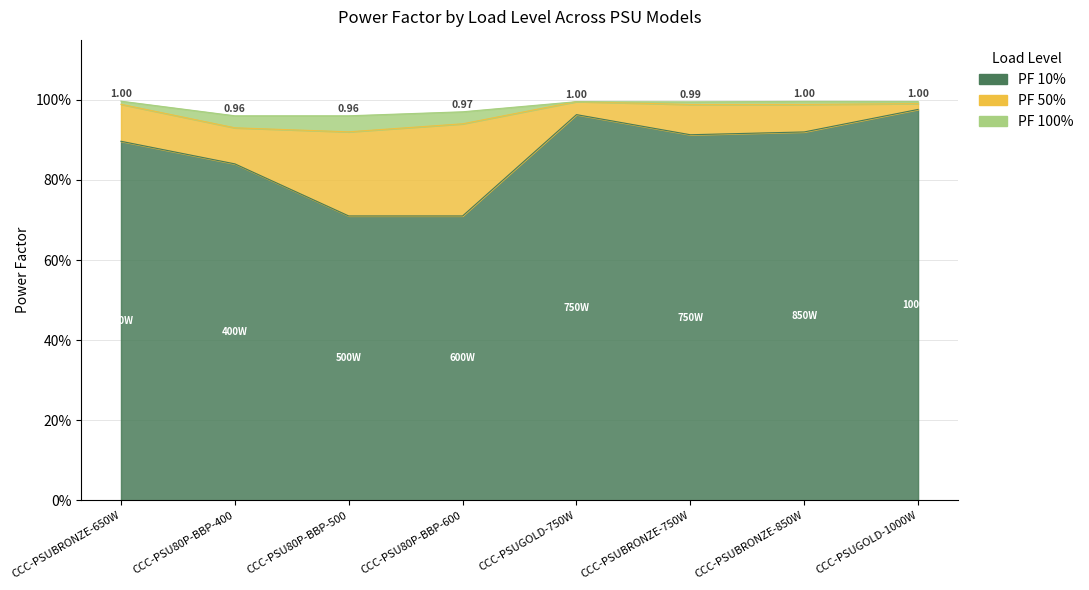

What is the lowest value of the PF 100% series?

1.0